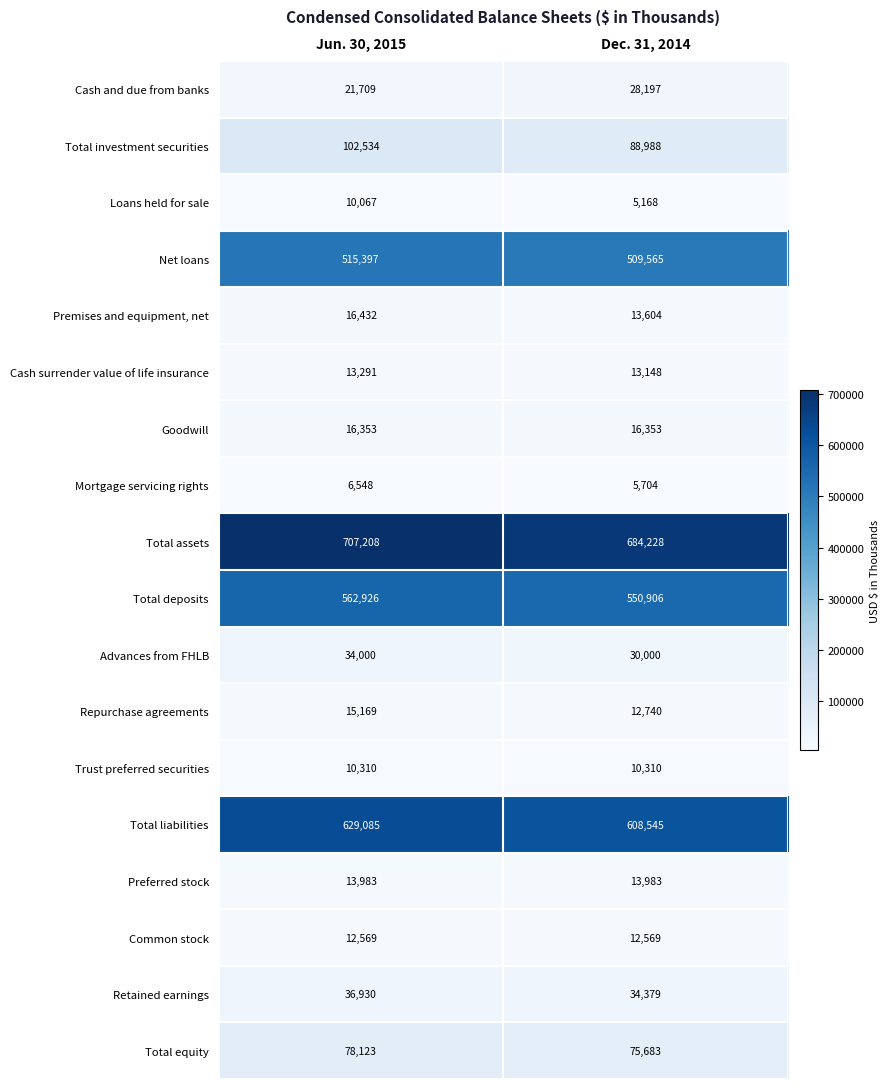

What is the greatest value displayed?

707208